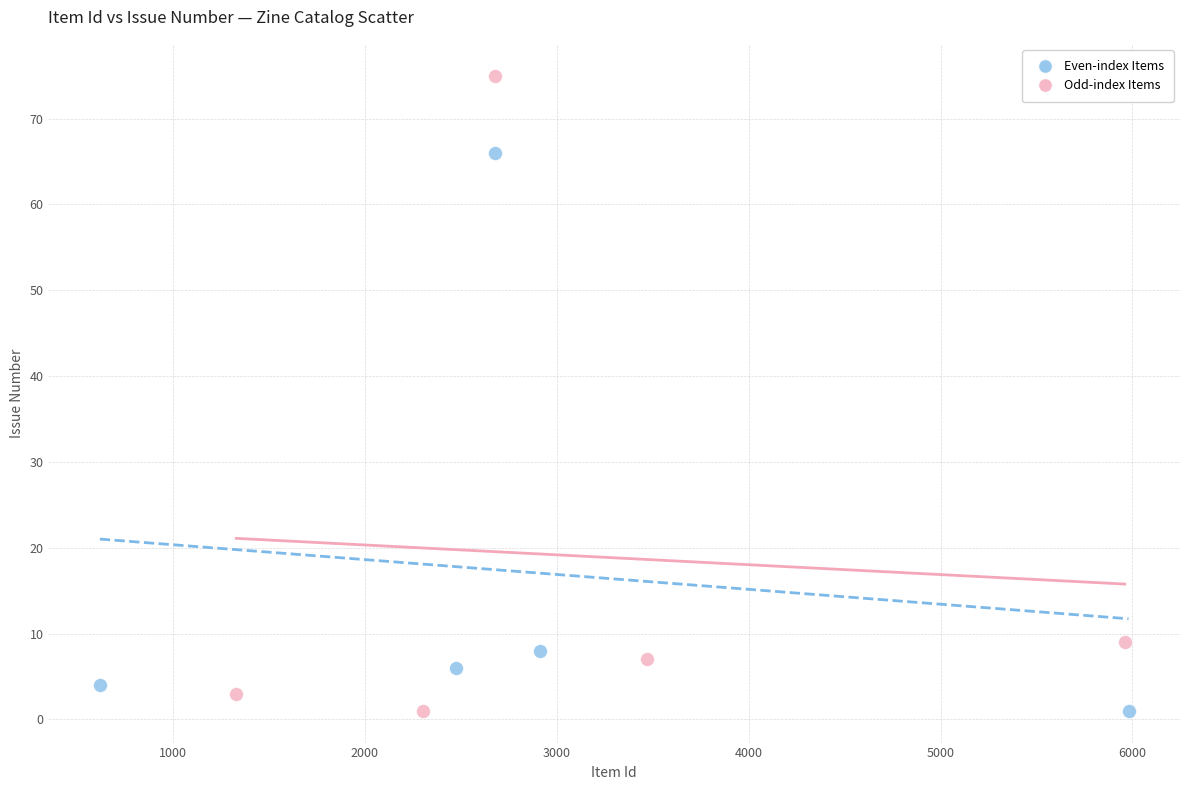

Which series has the largest Y range (max minus min)?

Odd-index Items